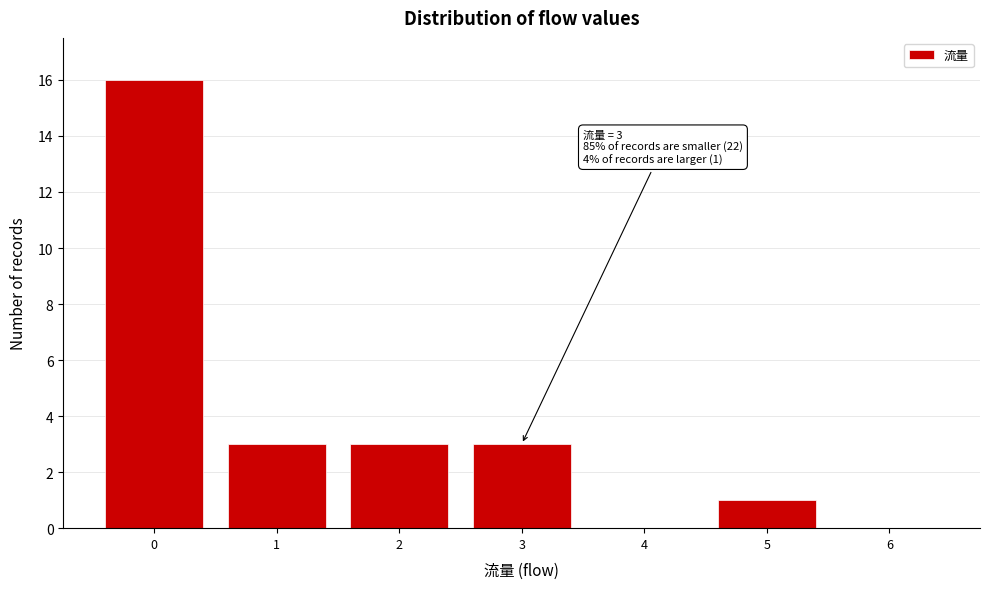

Reading left to right, transcribe all the data shown in this chart.

0=16	1=3	2=3	3=3	4=0	5=1	6=0